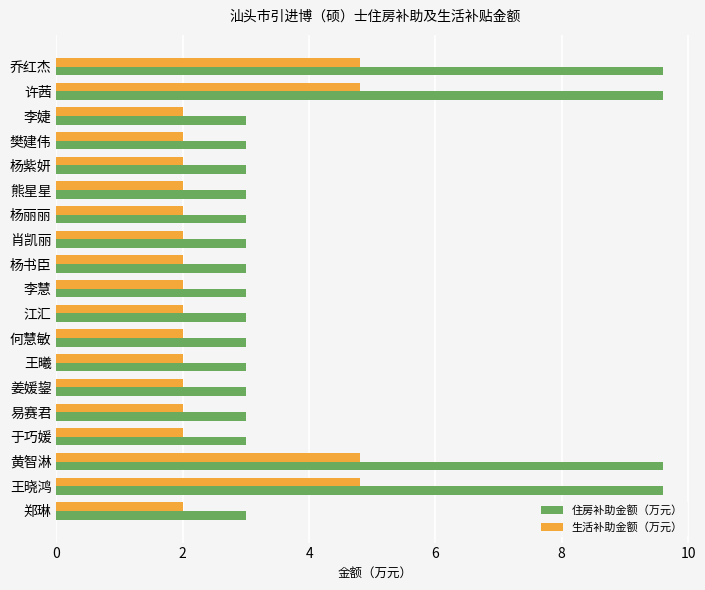

List the series in order of their overall mean, highest first.

住房补助金额（万元）, 生活补助金额（万元）